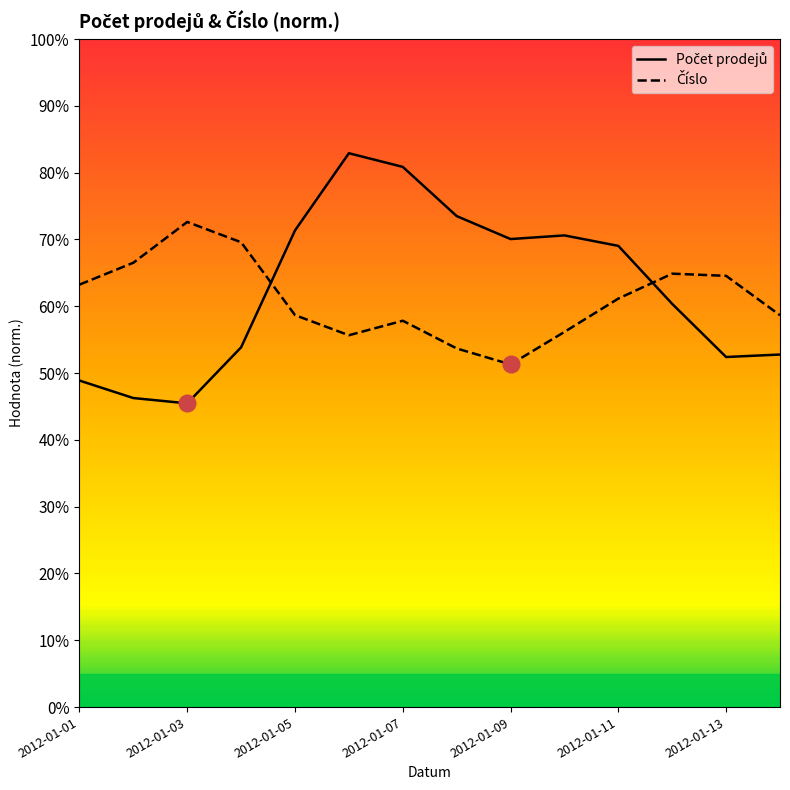

What are all the series names shown in the legend?

Počet prodejů, Číslo